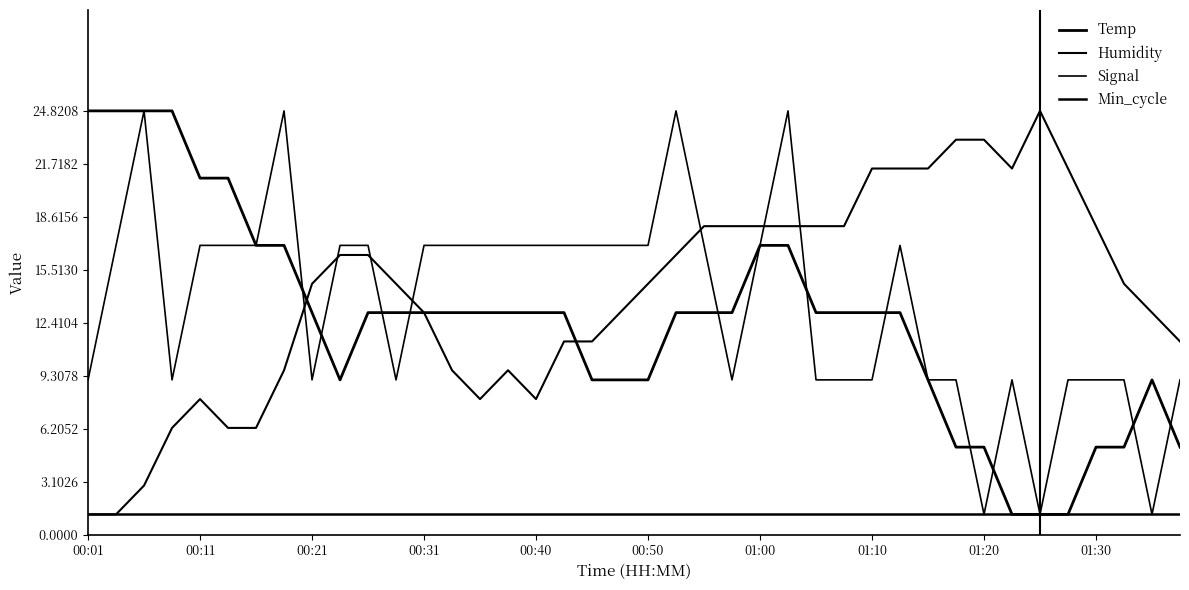

Does the chart have visible grid lines?

No